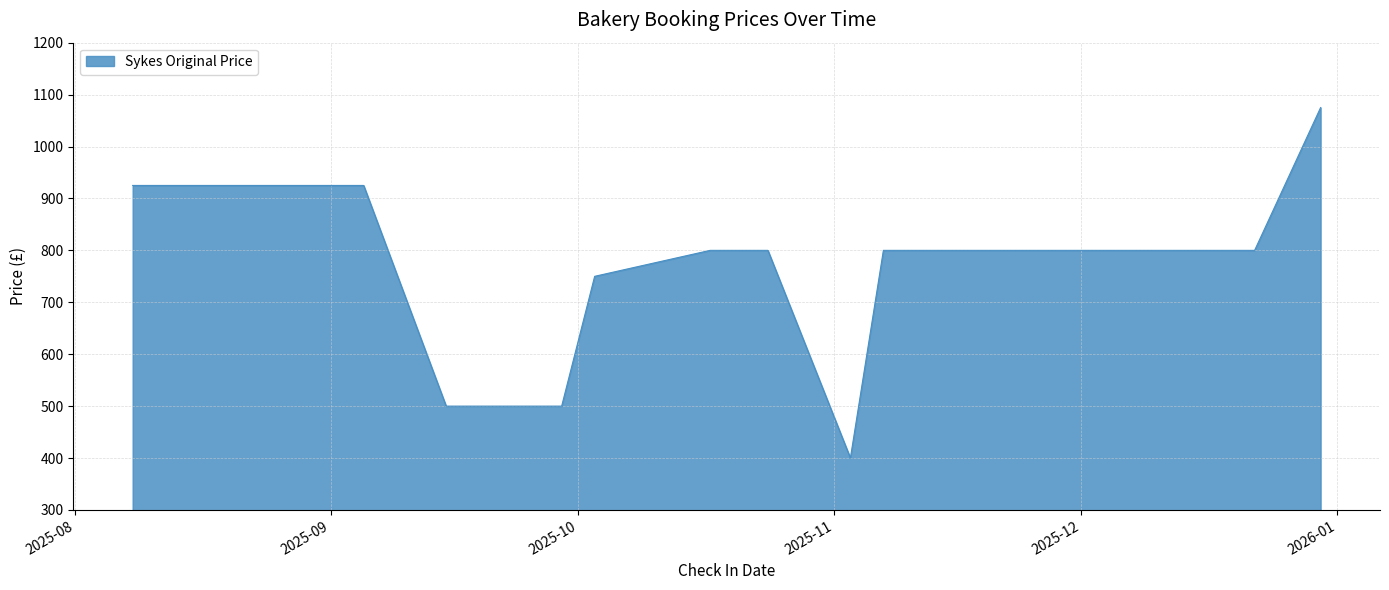

The chart shows a value of 500 at 2025-09-15. True or false?

True